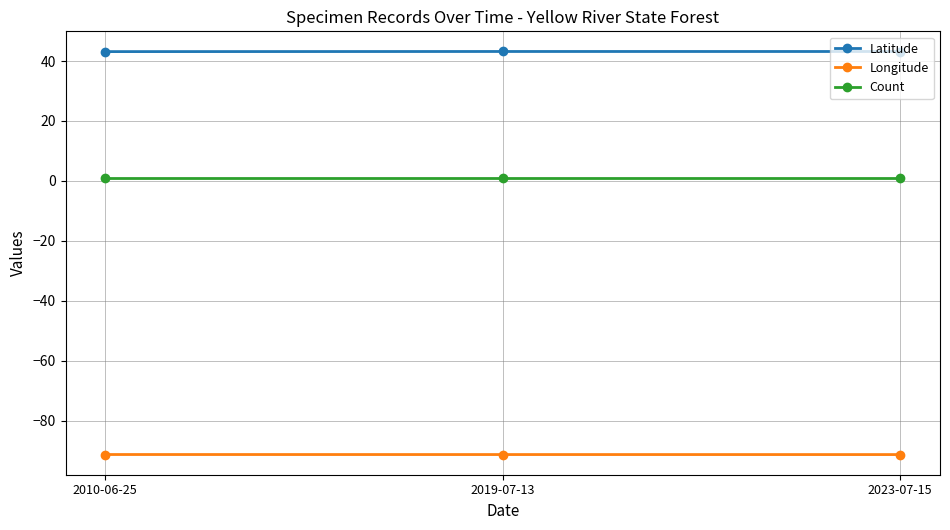

What is the highest value of the Longitude series?

-91.2